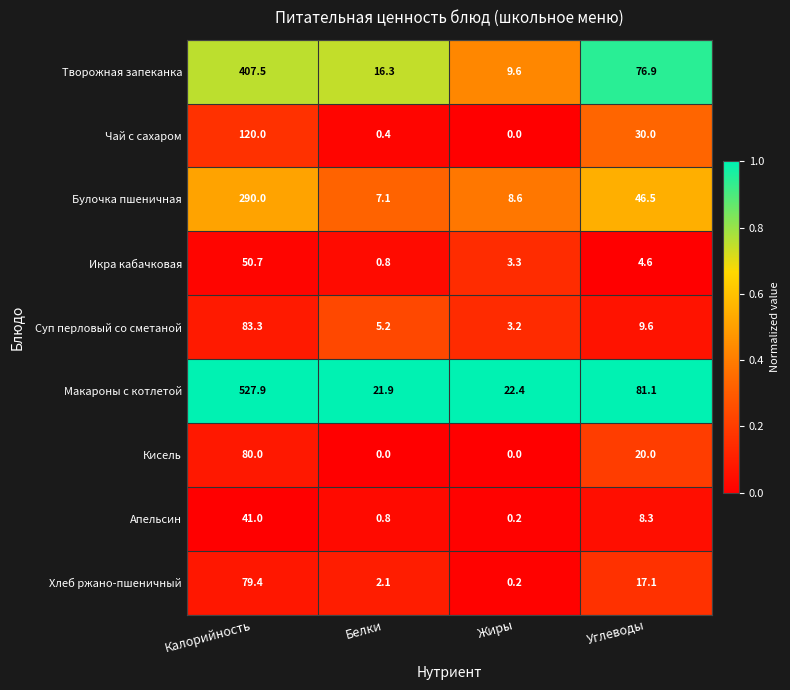

What is the difference between the Хлеб ржано-пшеничный values at Жиры and Белки?

1.9